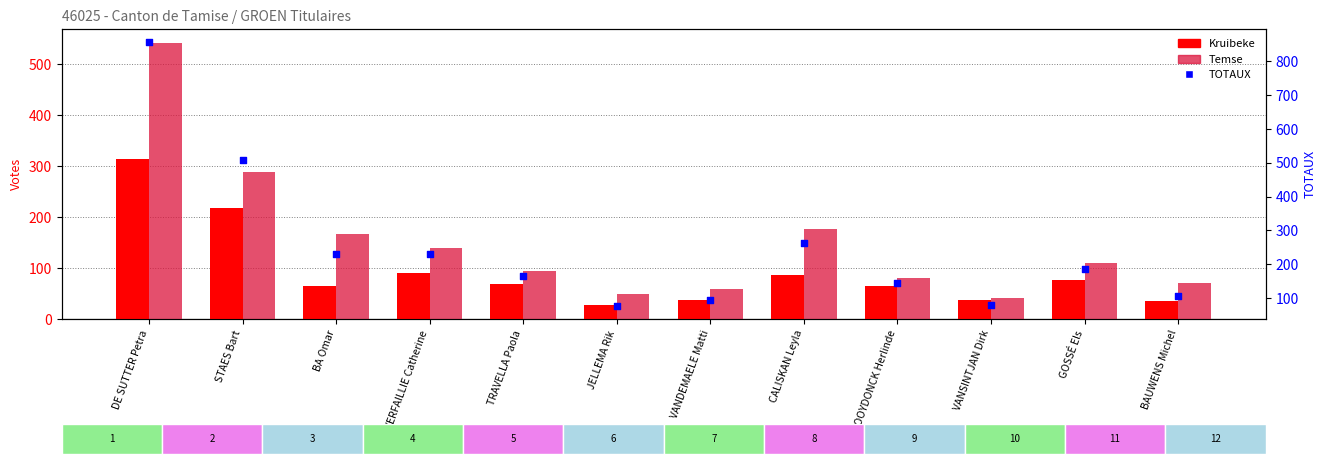

Which series has the largest total across all categories?

TOTAUX